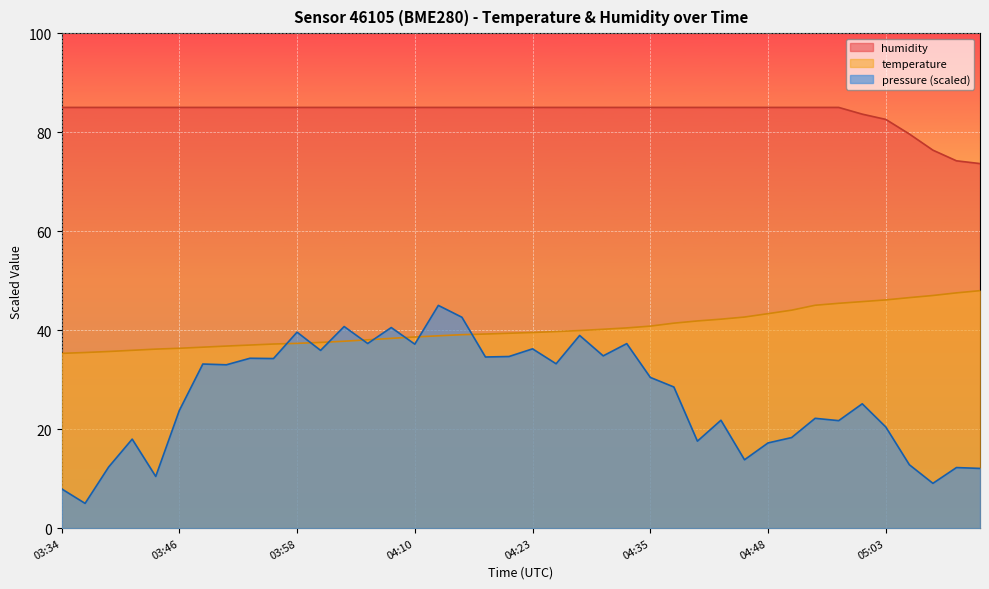

What is the value of the temperature point at the 30th from the left?

42.6